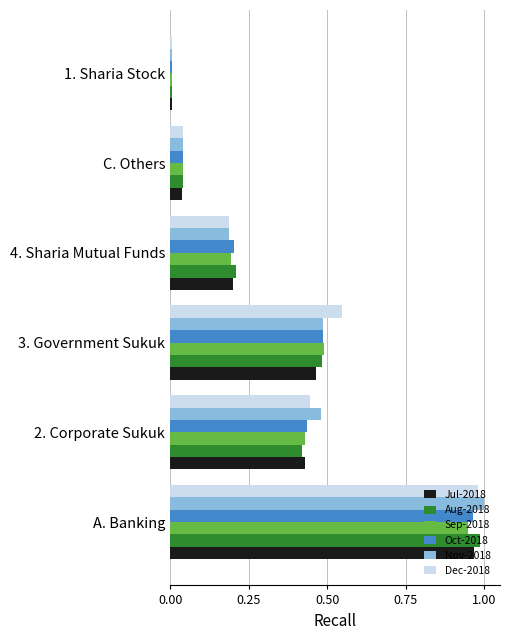

True or false: Dec-2018 has a value of 0.1 at 3. Government Sukuk.

False